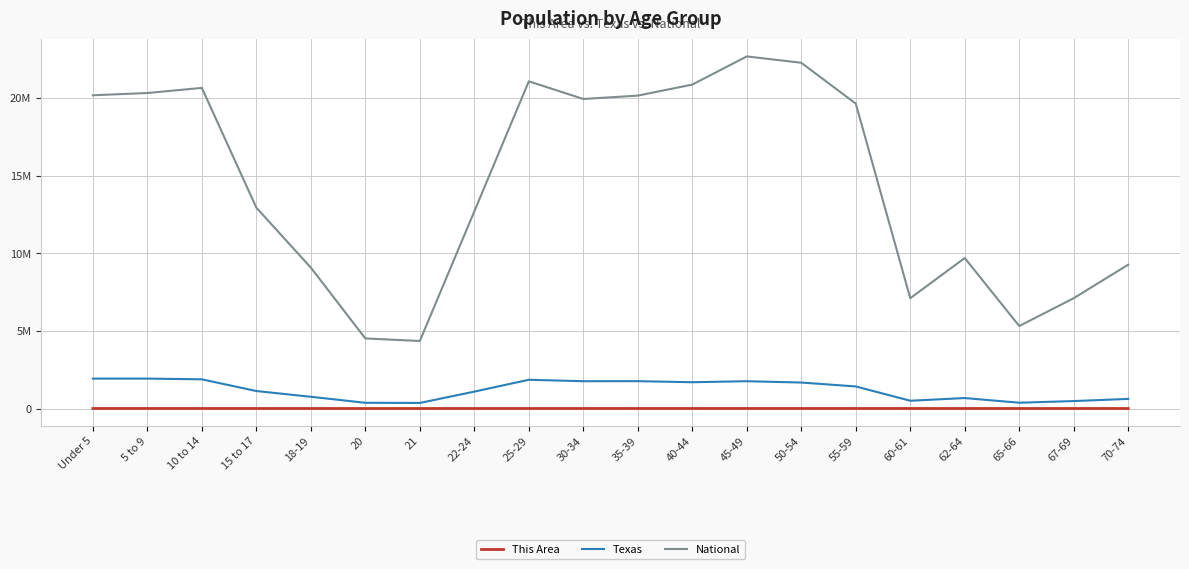

What is the sum of the National values at Under 5 and 21?

24555656